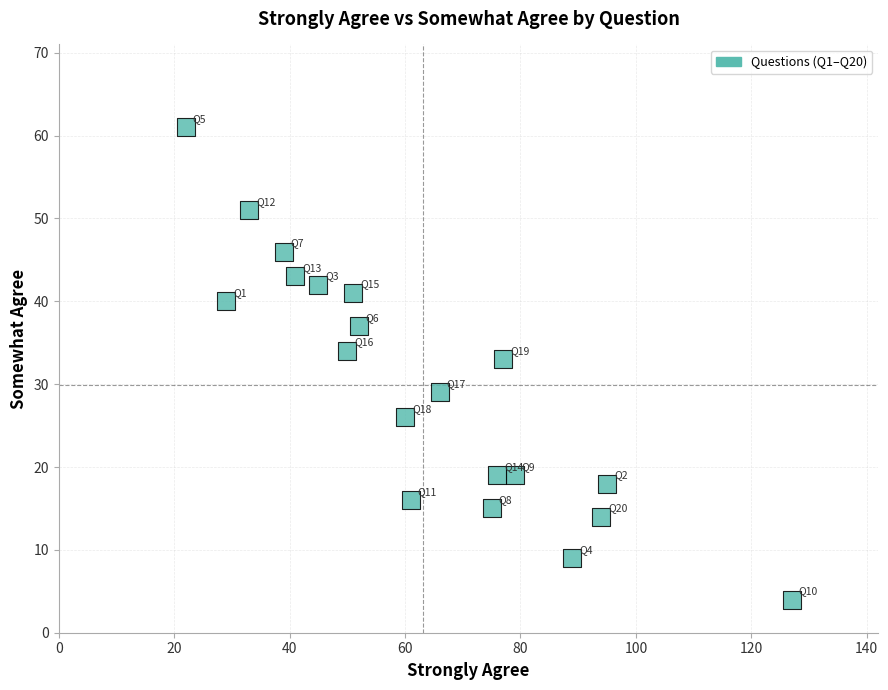

What is the range of Y values (max minus min)?

57